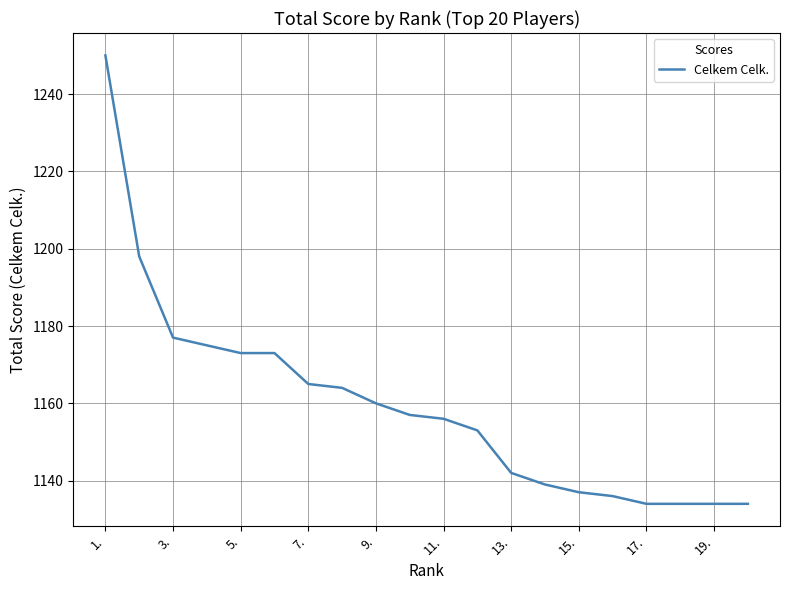

What is the smallest value displayed?

1134